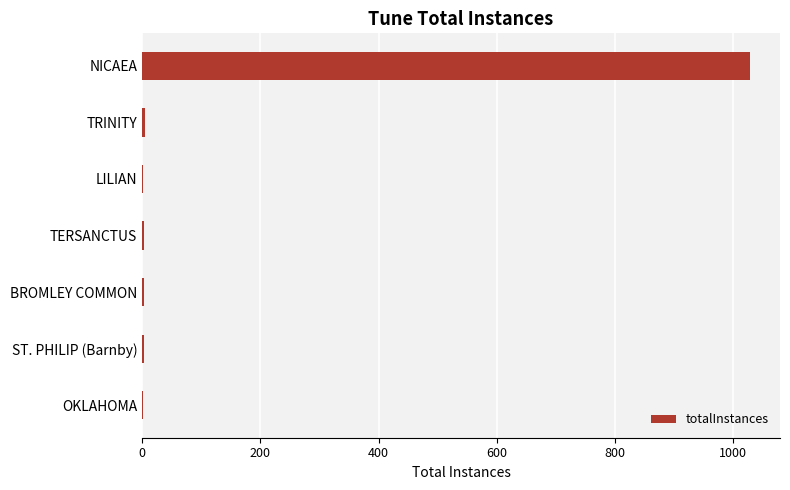

Is it true that the value at NICAEA is 1471?

False